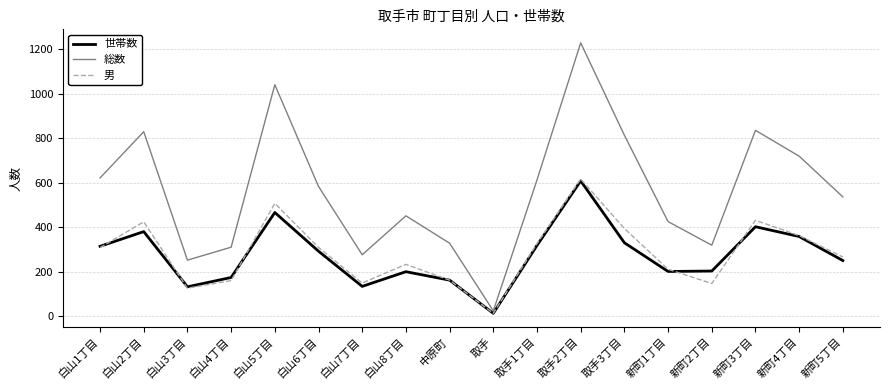

The value of 世帯数 at 中原町 is 216. True or false?

False